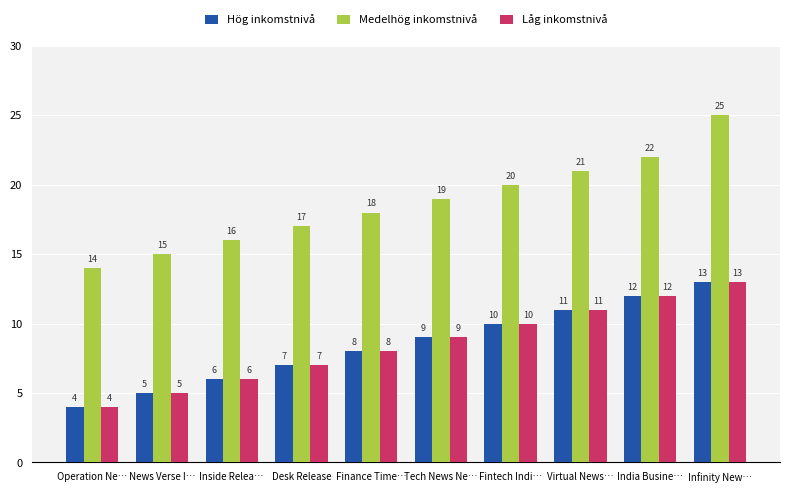

What is the total value across all series at Inside Relea…?

28